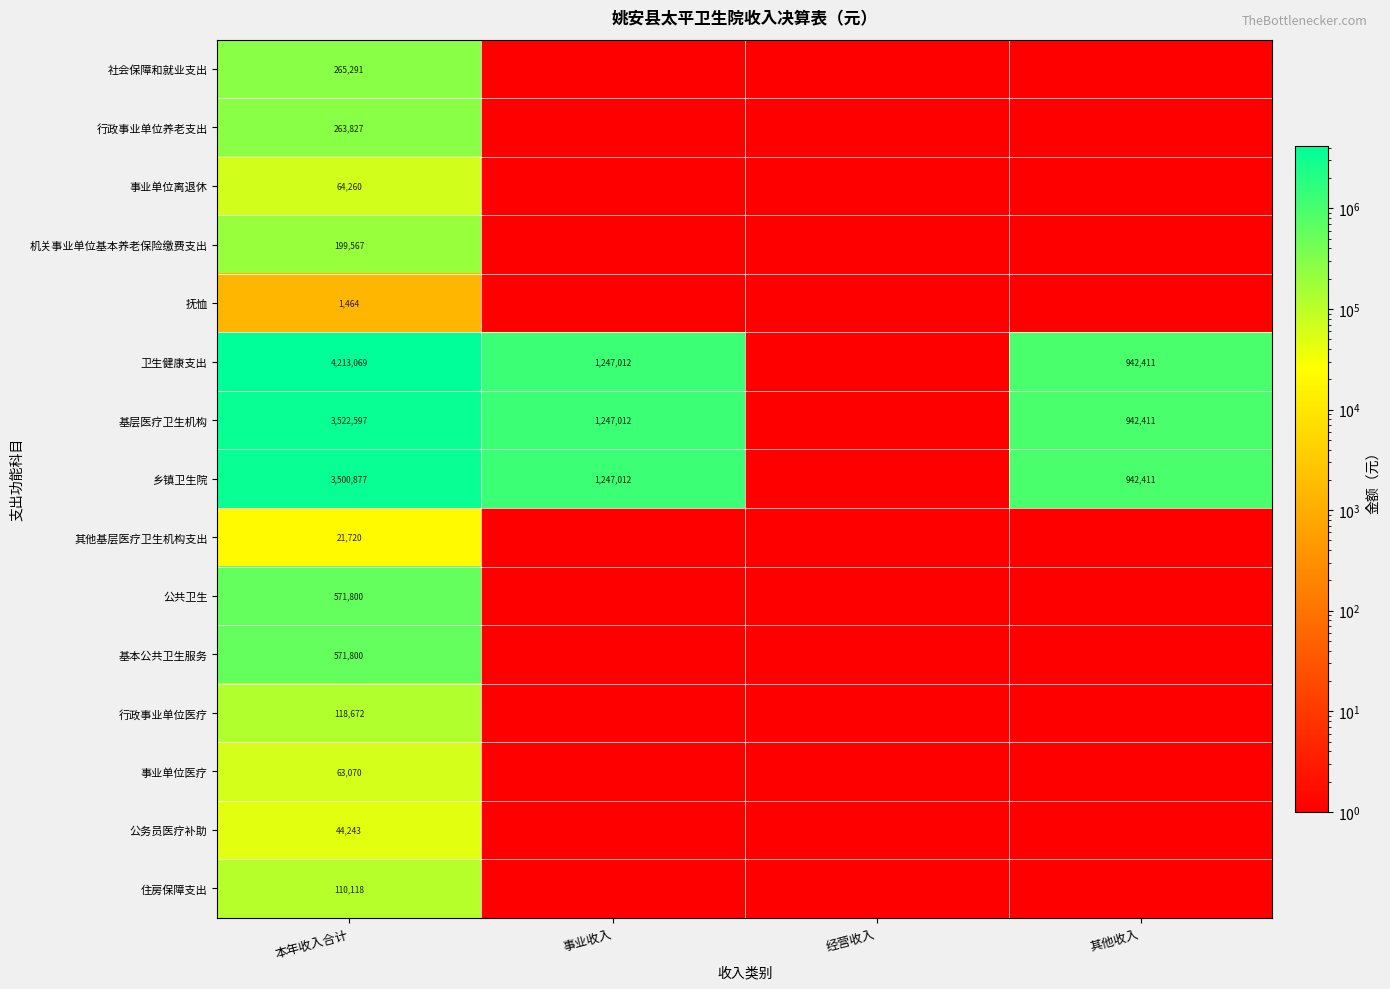

True or false: 公务员医疗补助 has a value of 70751 at 本年收入合计.

False